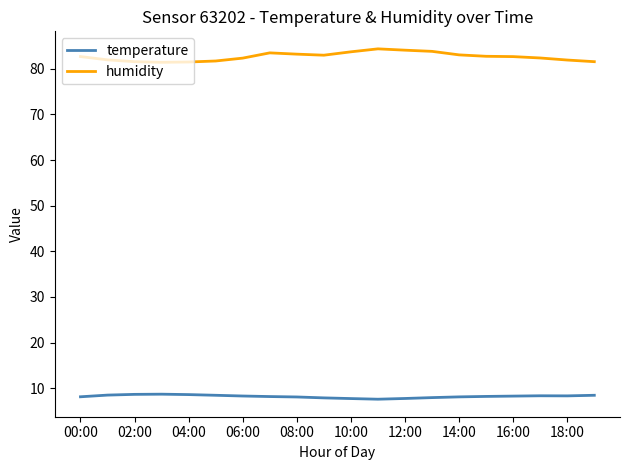

True or false: humidity and temperature intersect in this chart.

False